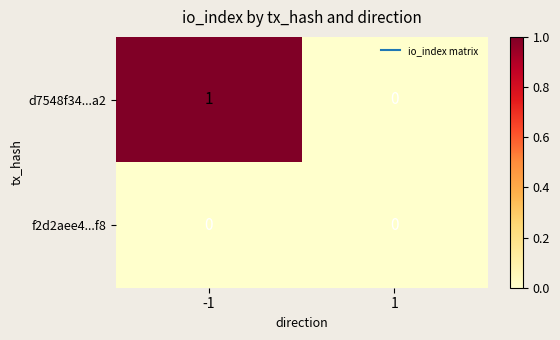

Which series has the largest range (max minus min)?

d7548f34...a2